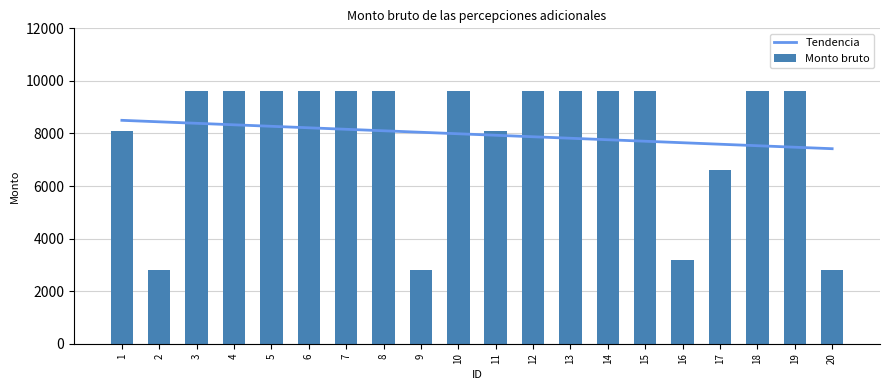

What is the value of the 4th bar from the left?

9600